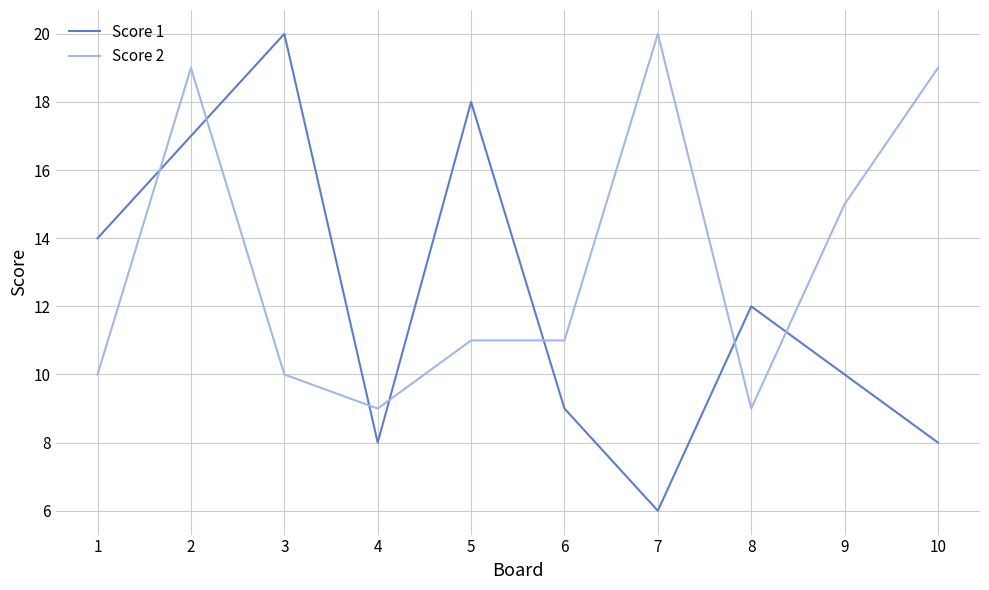

Where is the first local minimum for Score 2?

4